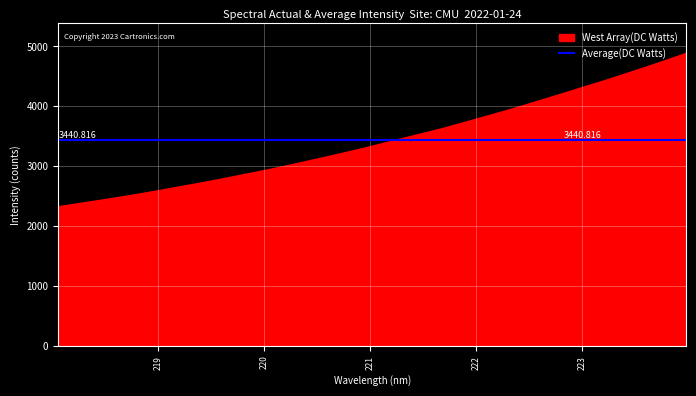

How many series are shown in this chart?

1